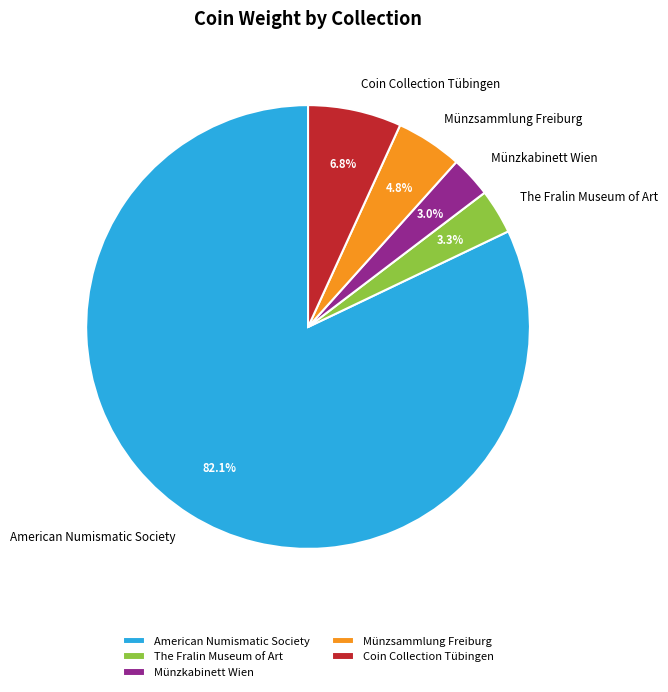

Which has a higher value, American Numismatic Society or Münzkabinett Wien?

American Numismatic Society